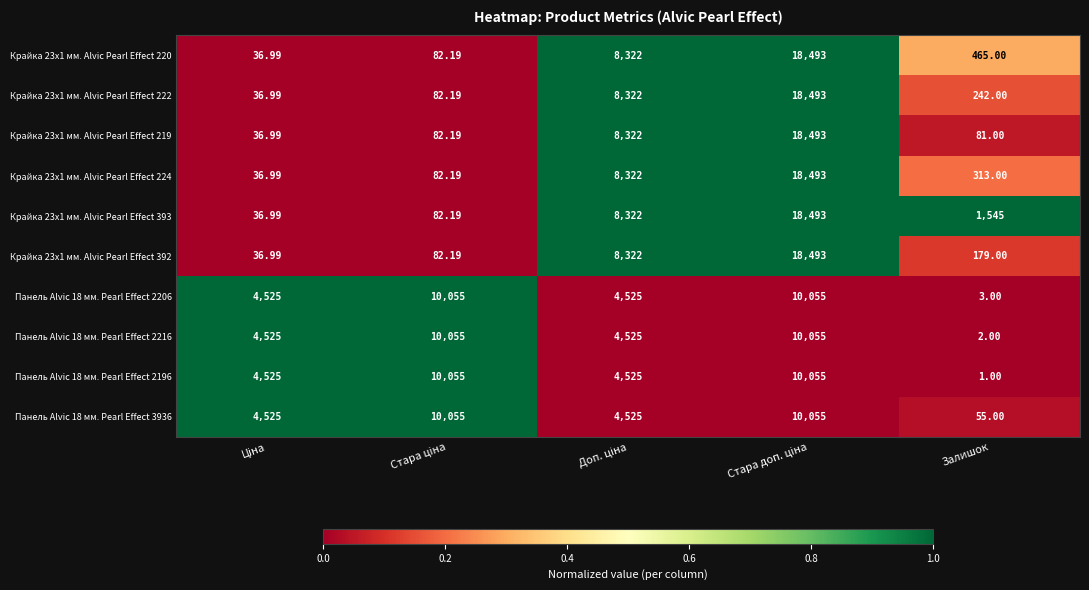

Is the value of Панель Alvic 18 мм. Pearl Effect 2216 at Залишок greater than the value of Крайка 23x1 мм. Alvic Pearl Effect 224 at Залишок?

No